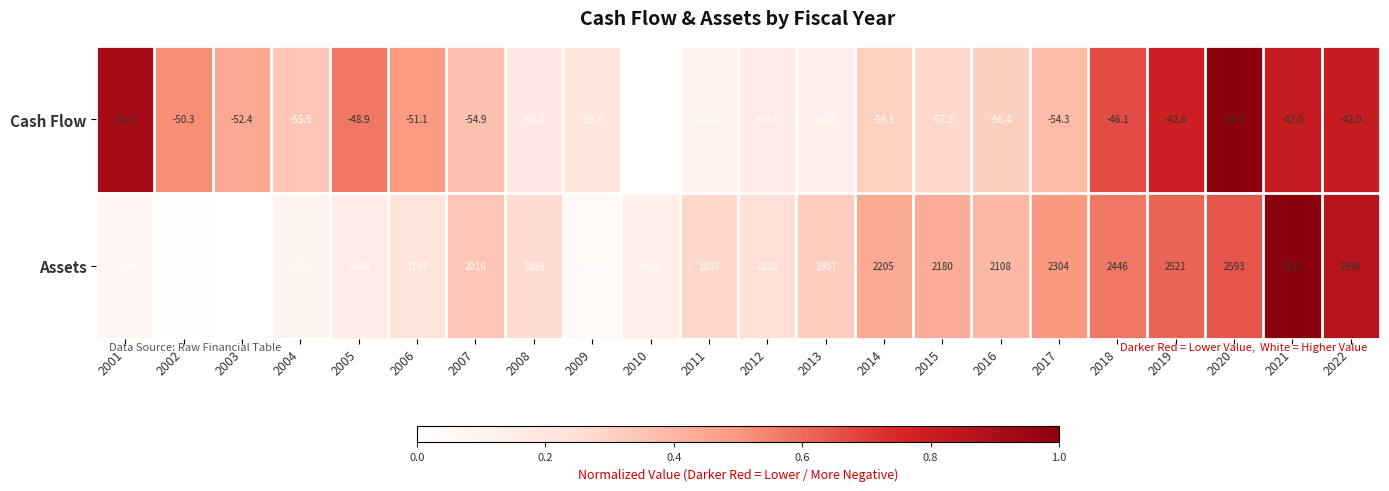

What is the total value across all series at 2003?

1297.6